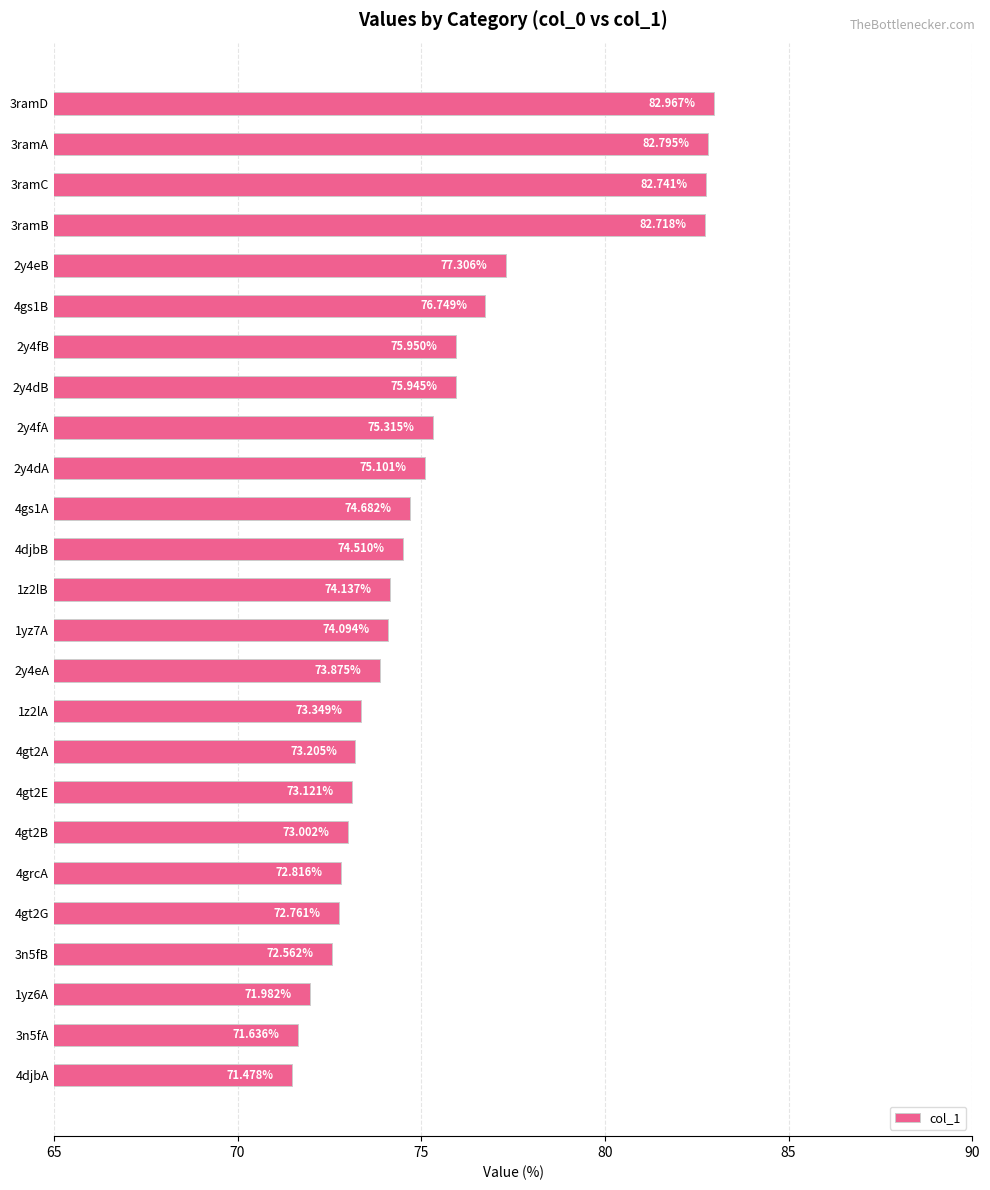

What is the greatest value displayed?

83.0